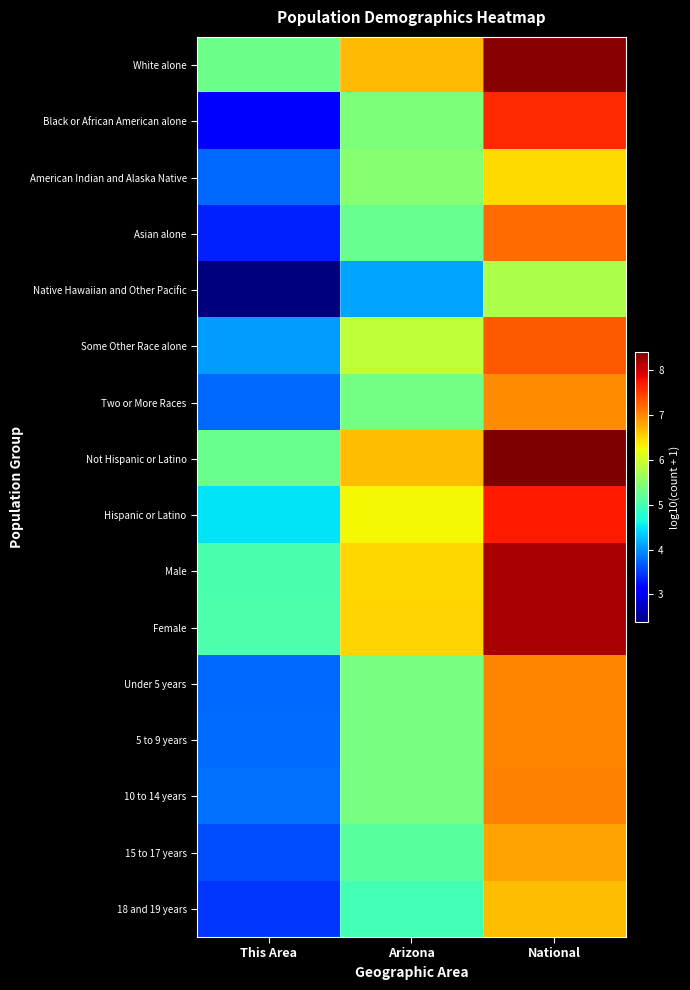

Which series changed the most between Arizona and National?

Black or African American alone